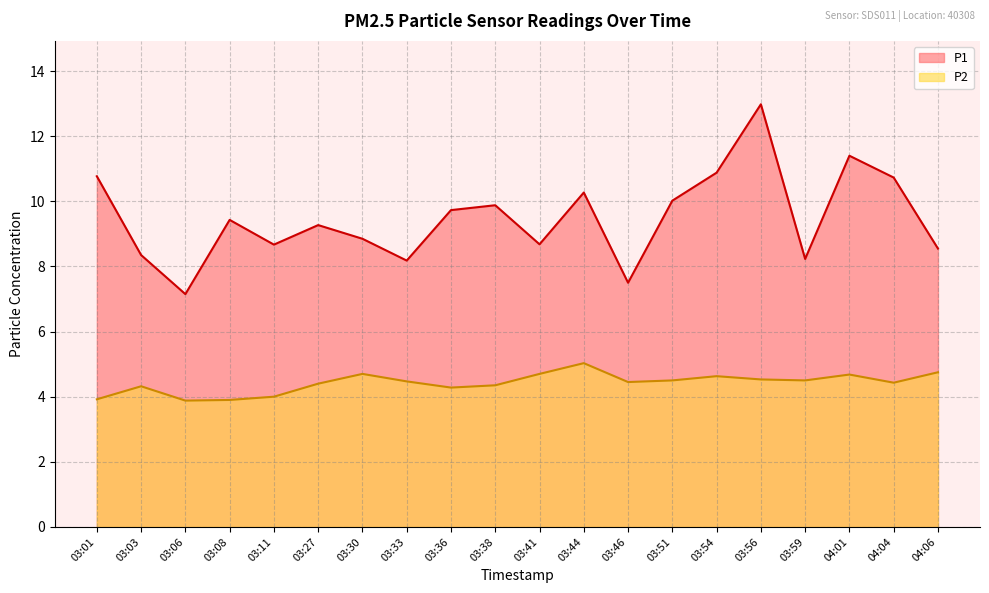

How many data points in P1 are above 9?

11